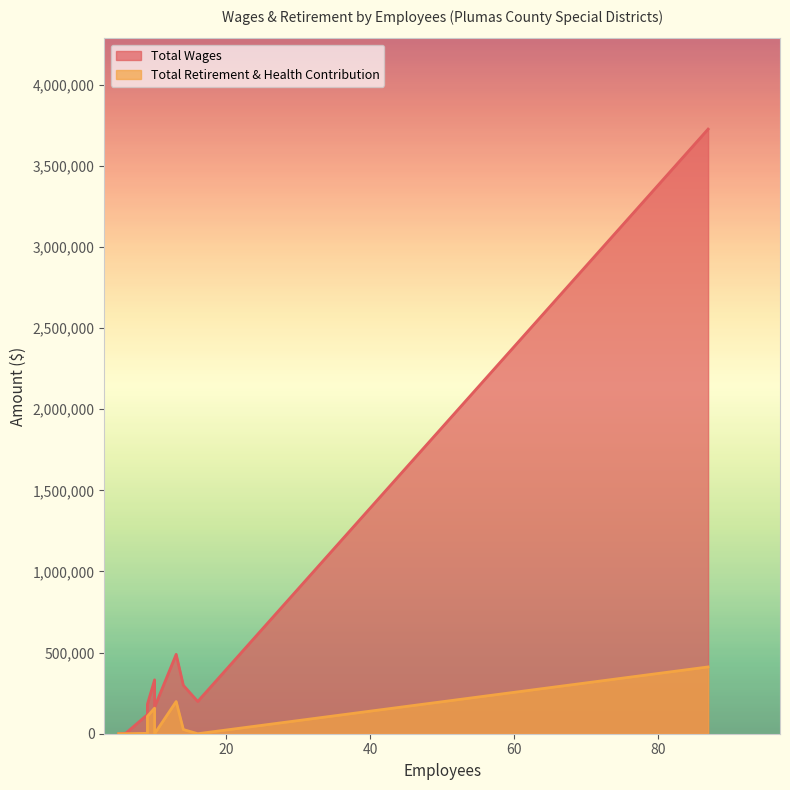

Which category has the lowest value across all series?

5